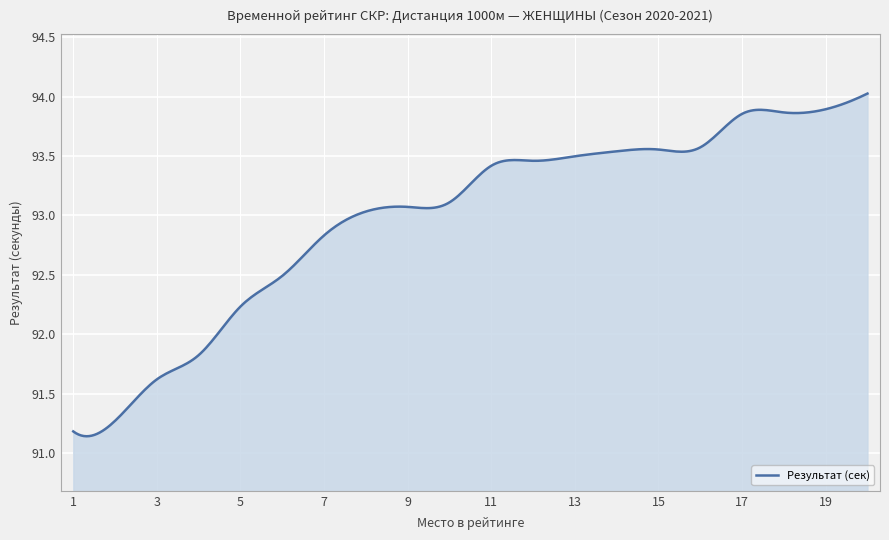

True or false: there are more than 0 points higher than both neighbors.

True